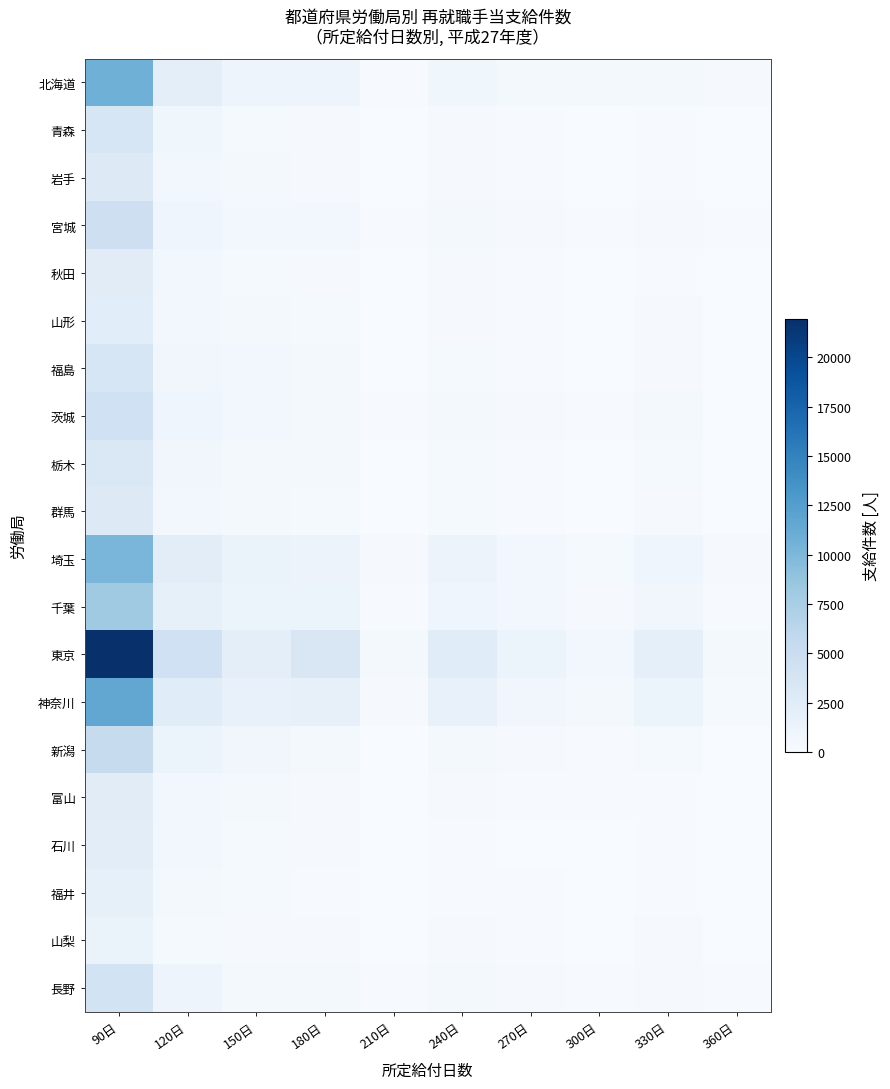

Which category has the lowest value across all series?

210日